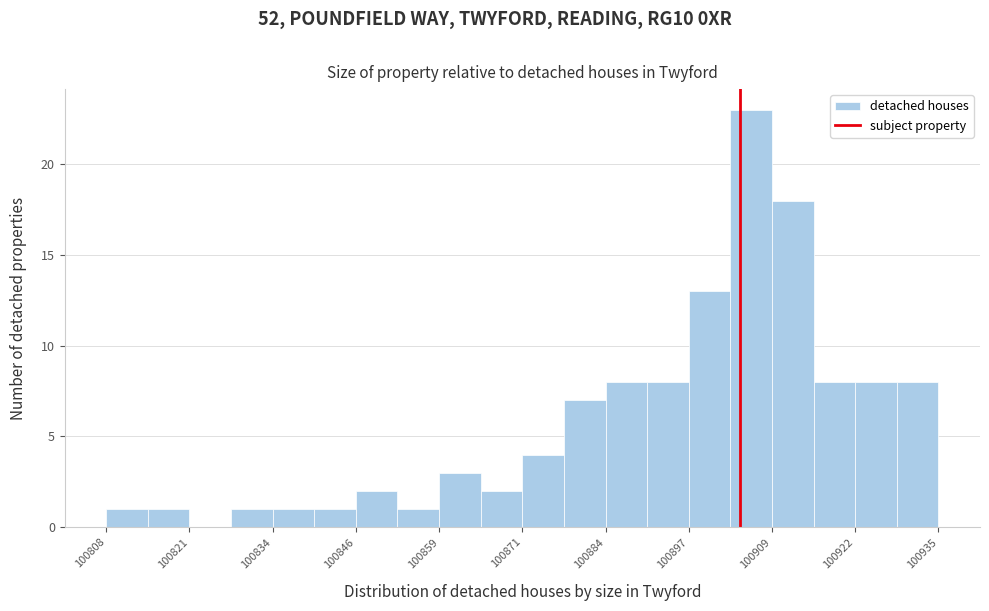

Read against the x-axis, roughly where is the centre of the tallest bar?

100906